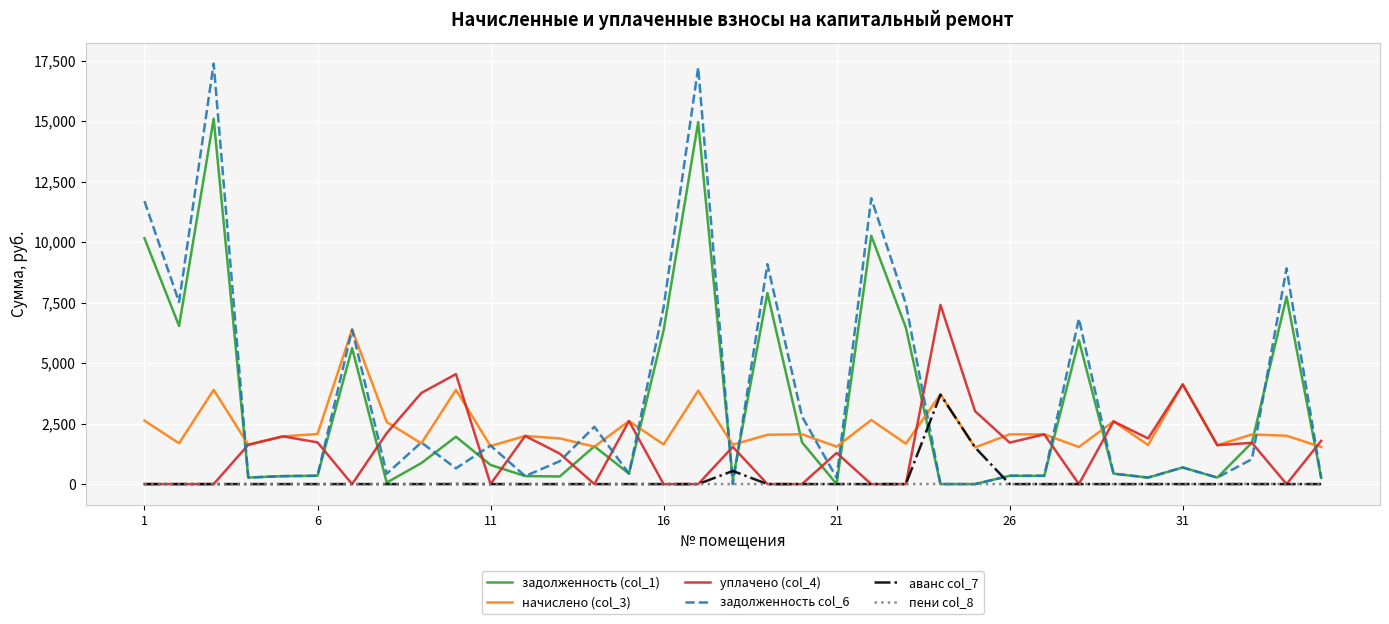

Rank the series by their maximum value, from highest to lowest.

задолженность col_6, задолженность (col_1), уплачено (col_4), начислено (col_3), аванс col_7, пени col_8